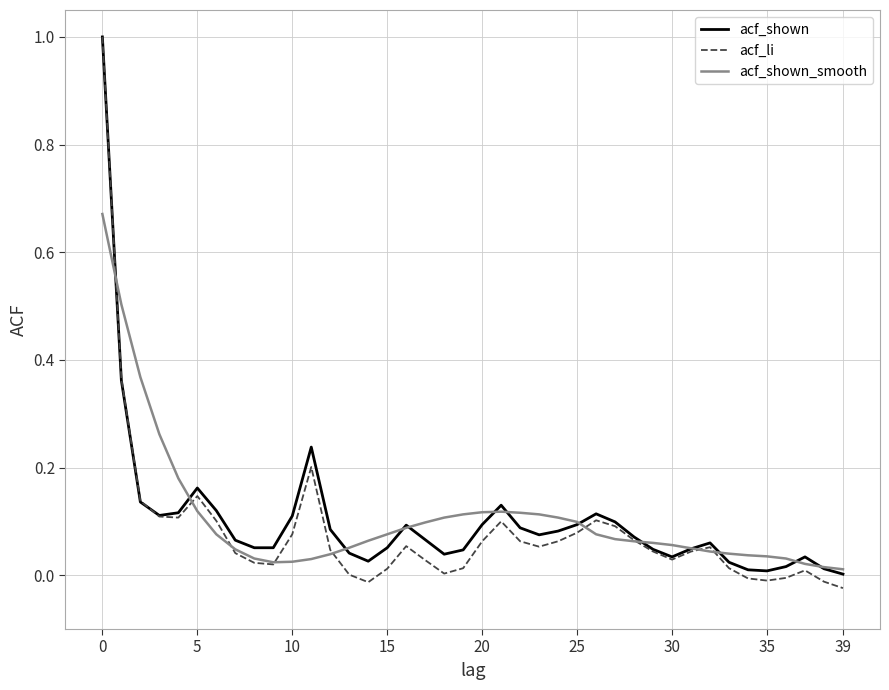

Which series has the widest spread of values?

acf_li